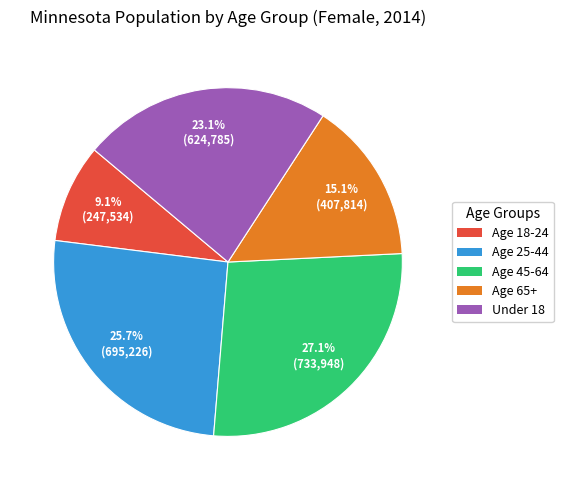

What is the smallest slice in the pie chart?

Age 18-24